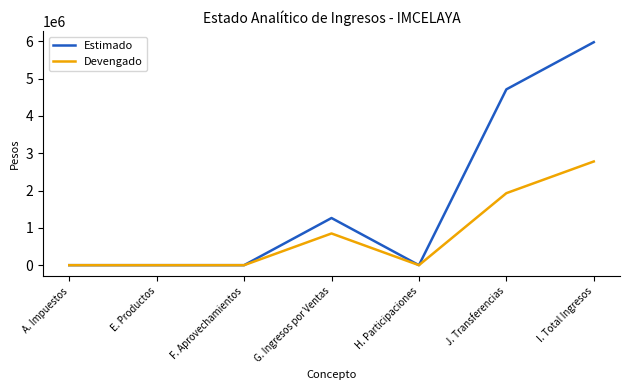

What are all the series names shown in the legend?

Estimado, Devengado